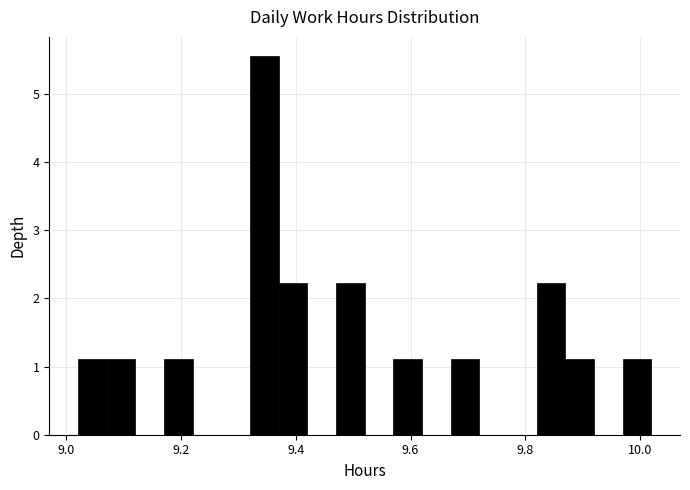

Around what value on the x-axis is the tallest bar? Give the approximate position of its centre, as read against the axis.

9.34